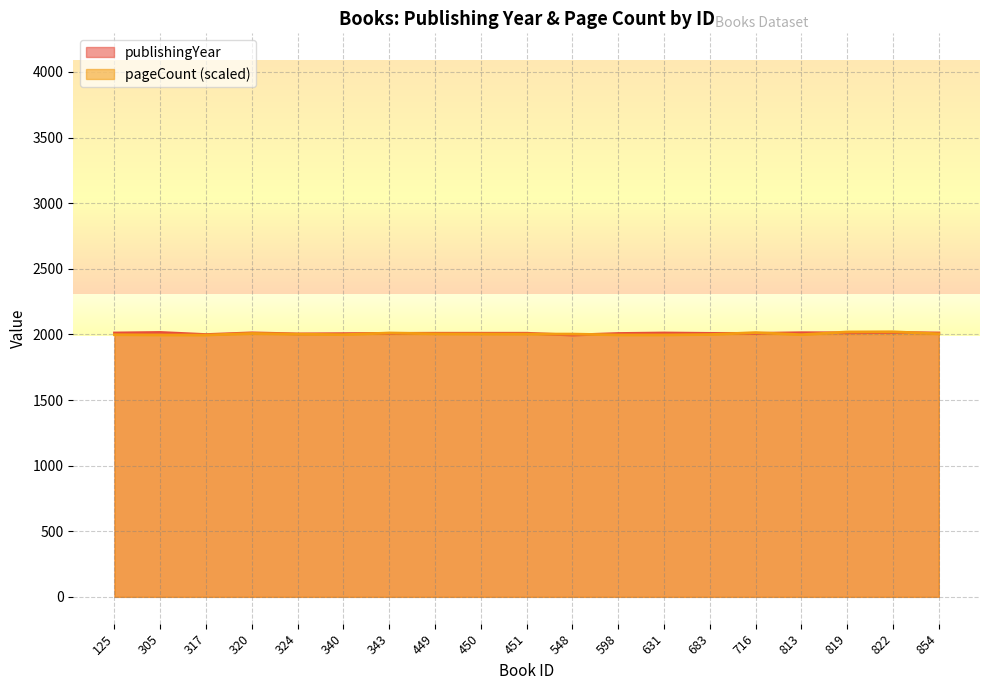

Does the chart have visible grid lines?

Yes